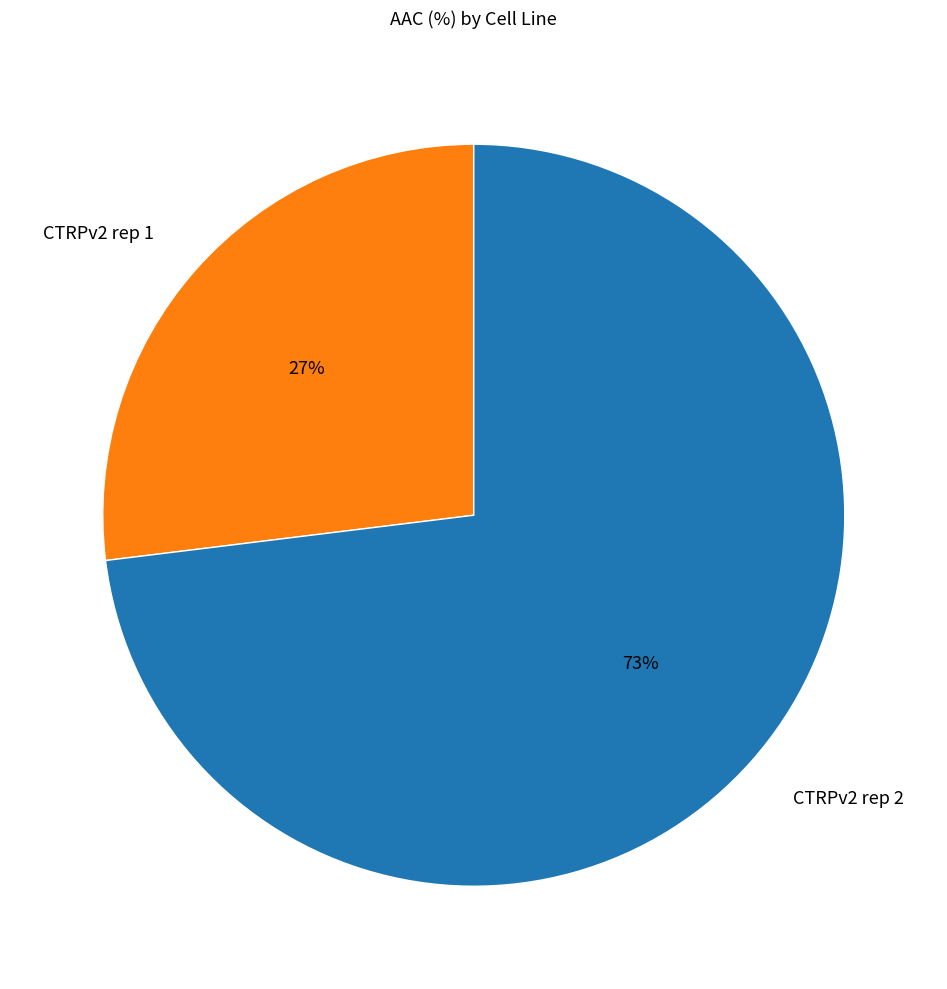

To the nearest percent, what is the combined percentage of CTRPv2 rep 2 and CTRPv2 rep 1?

100%